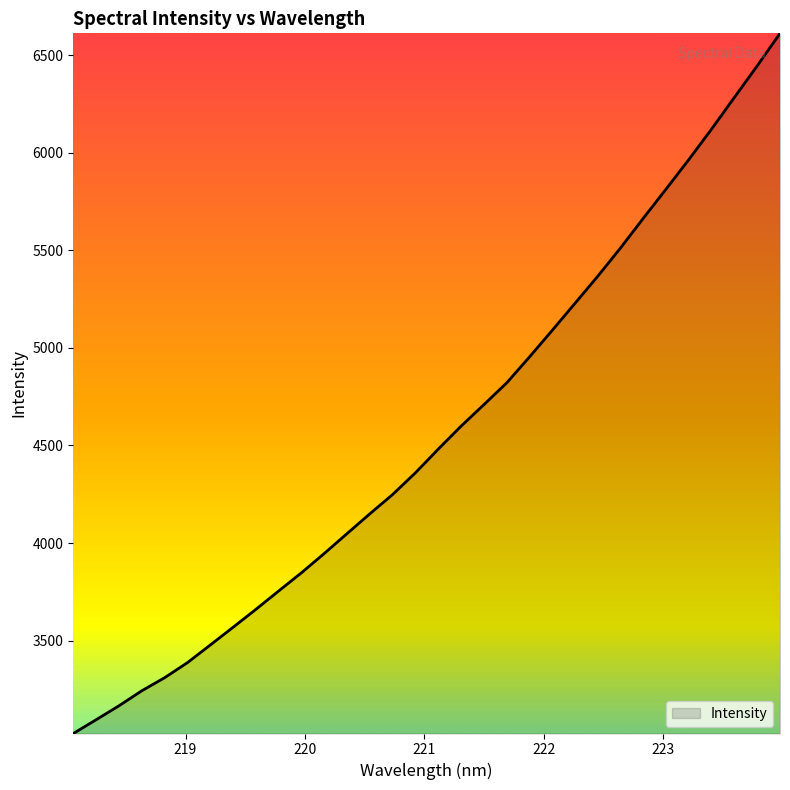

How many series are shown in this chart?

1